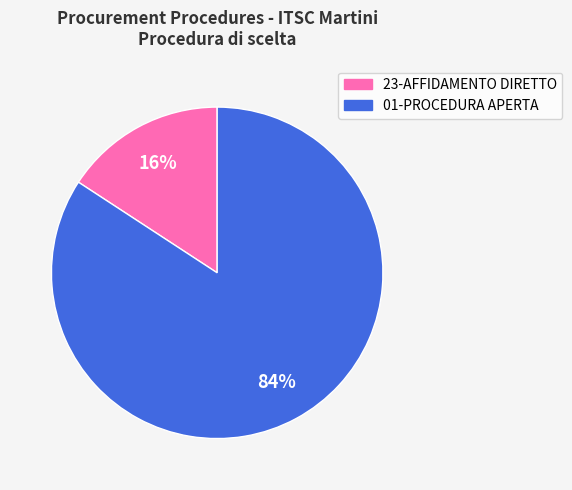

Between 01-PROCEDURA APERTA and 23-AFFIDAMENTO DIRETTO, which is larger?

01-PROCEDURA APERTA